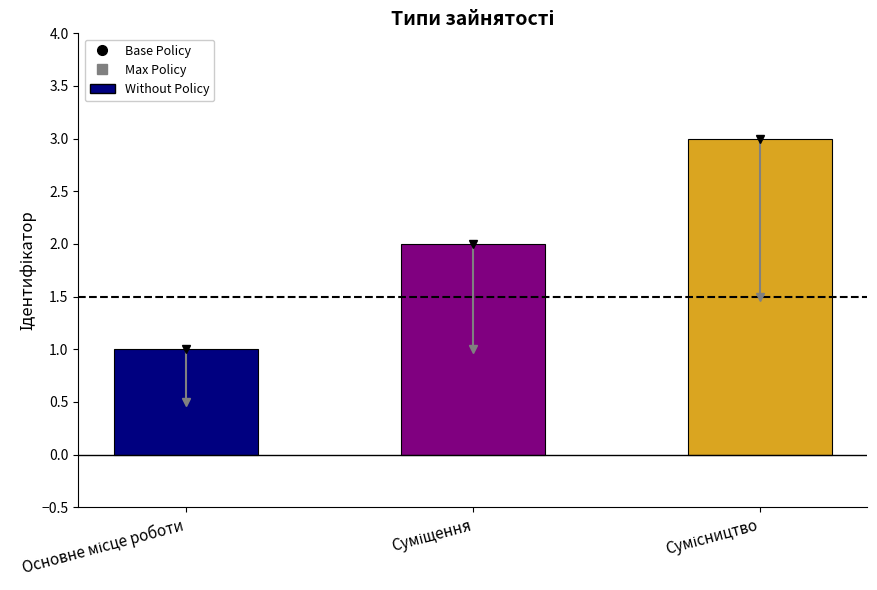

List the labels in order of value, largest first.

Сумісництво, Суміщення, Основне місце роботи